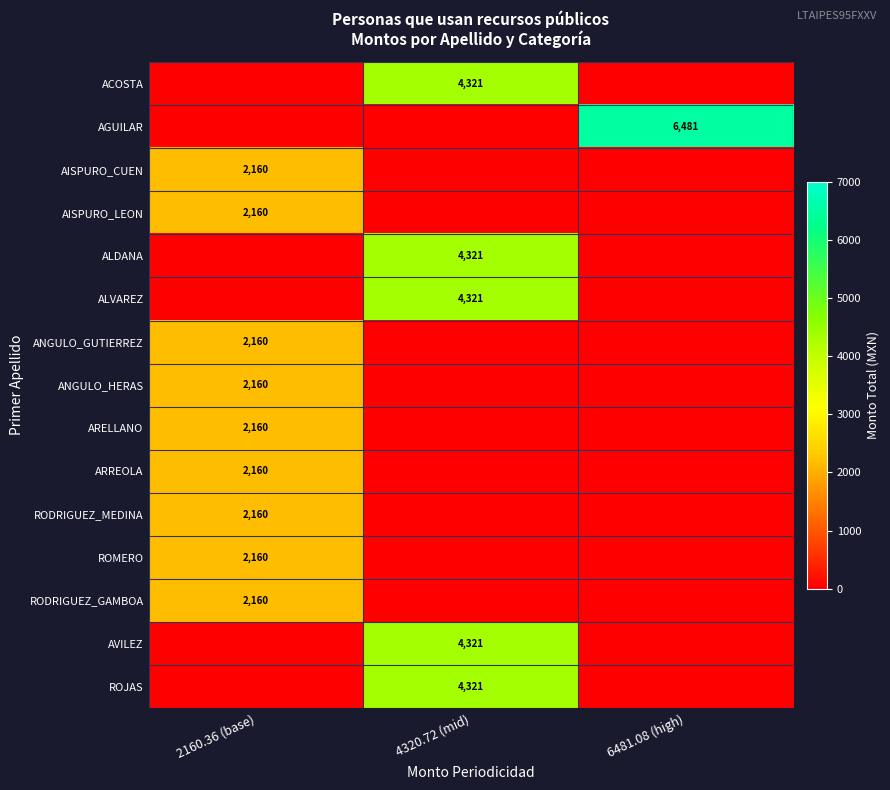

The value of ROMERO at 2160.36 (base) is 3066. True or false?

False